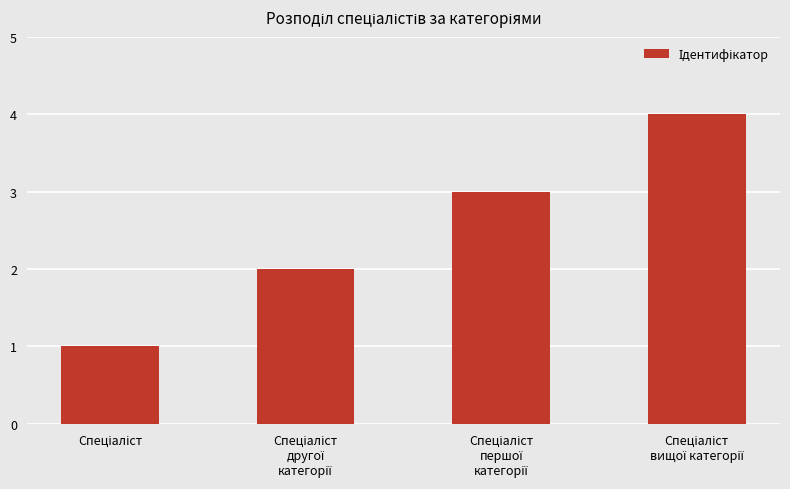

What is the difference between the maximum and minimum values?

3